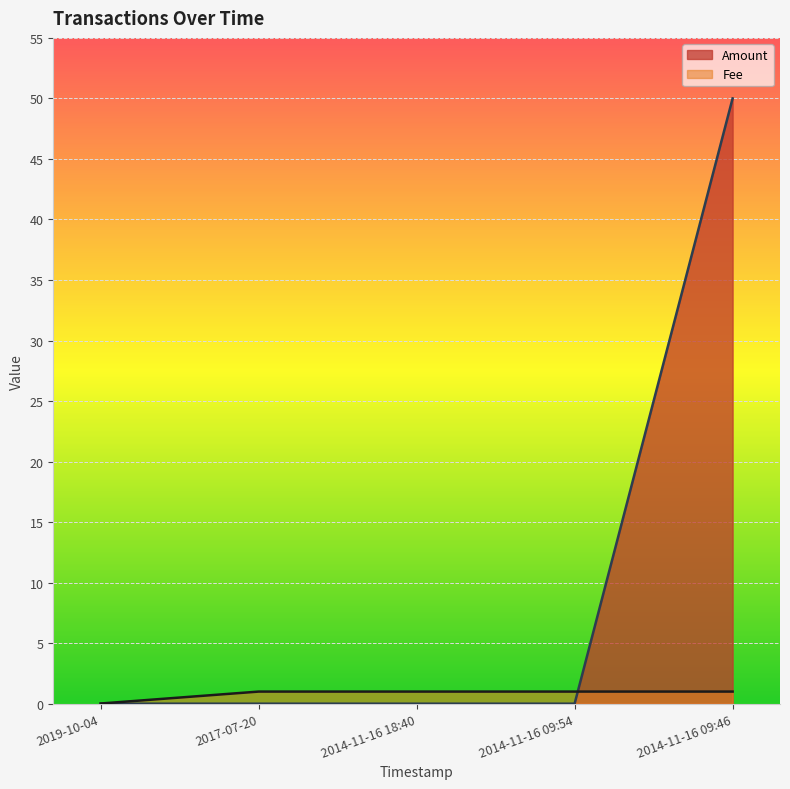

How many intersections are there between Amount and Fee?

1